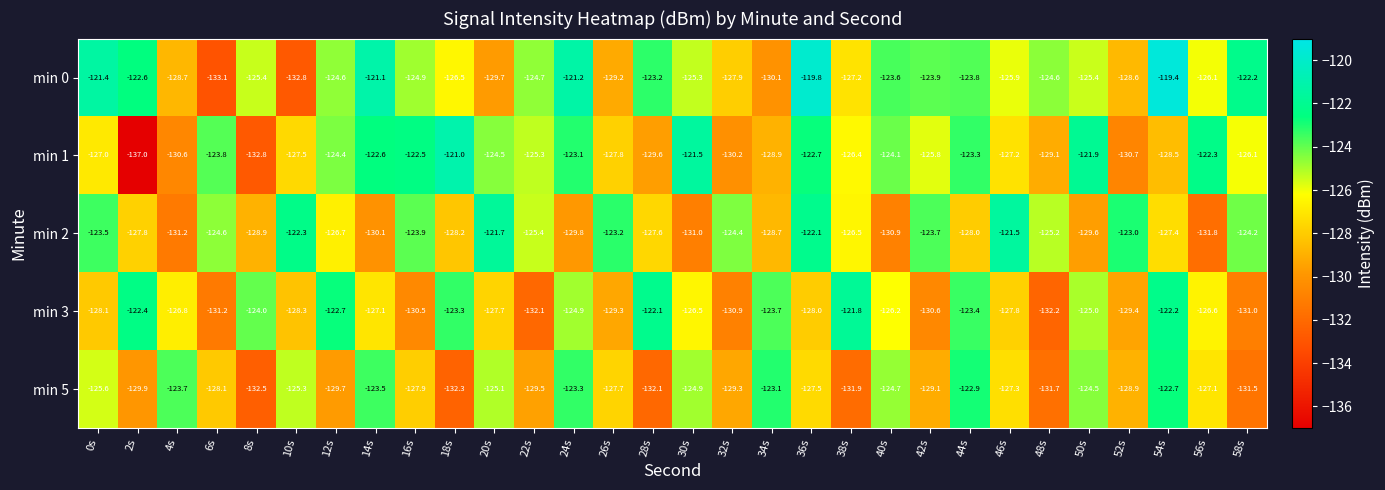

Rank the series by their maximum value, from highest to lowest.

min 0, min 1, min 2, min 3, min 5